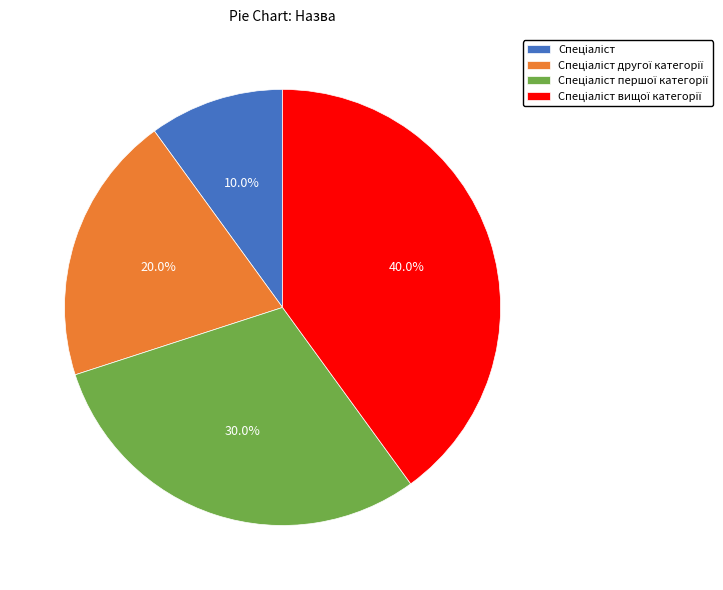

Is there any slice that represents more than half of the pie?

No